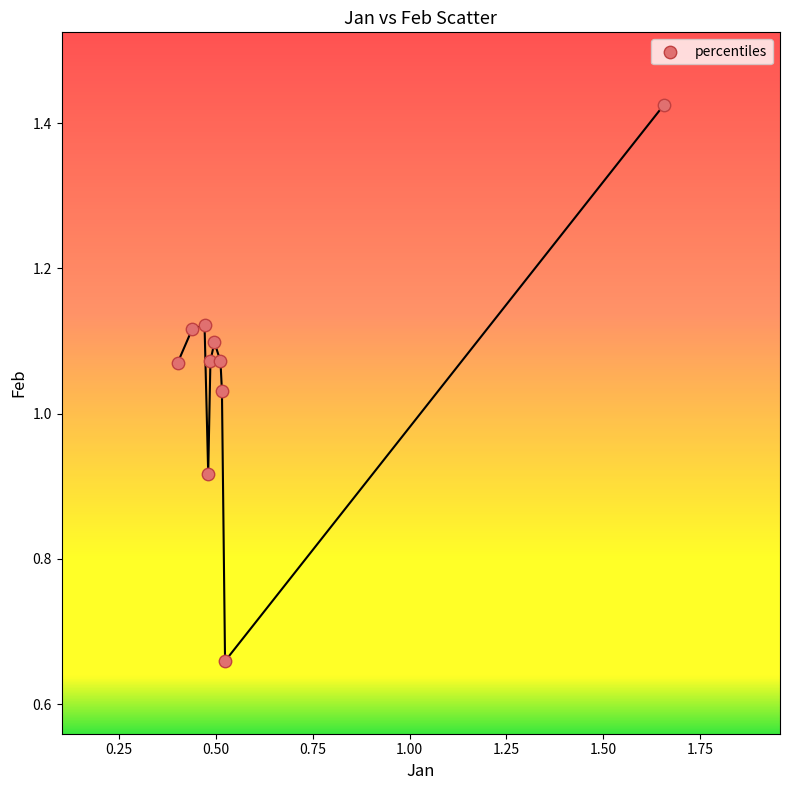

What is the average X value?

0.6